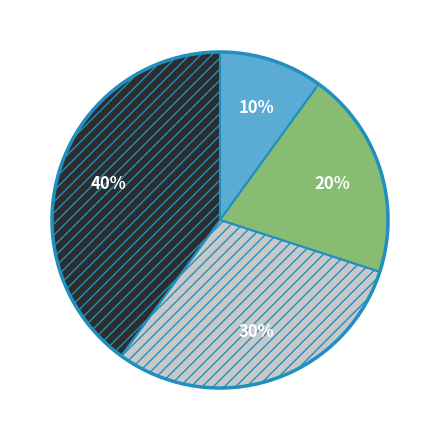

To the nearest percent, what is the average slice percentage?

25%